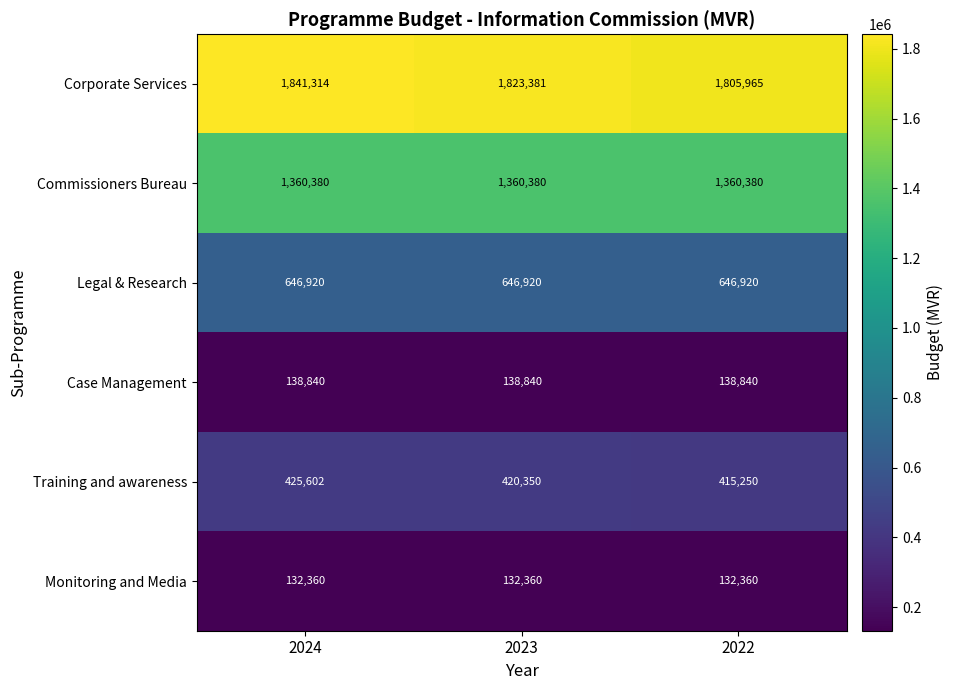

Which series has the largest range (max minus min)?

Corporate Services